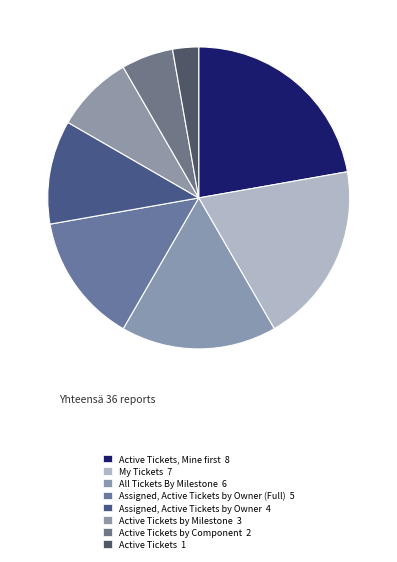

Which category has the biggest portion of the pie?

Active Tickets, Mine first